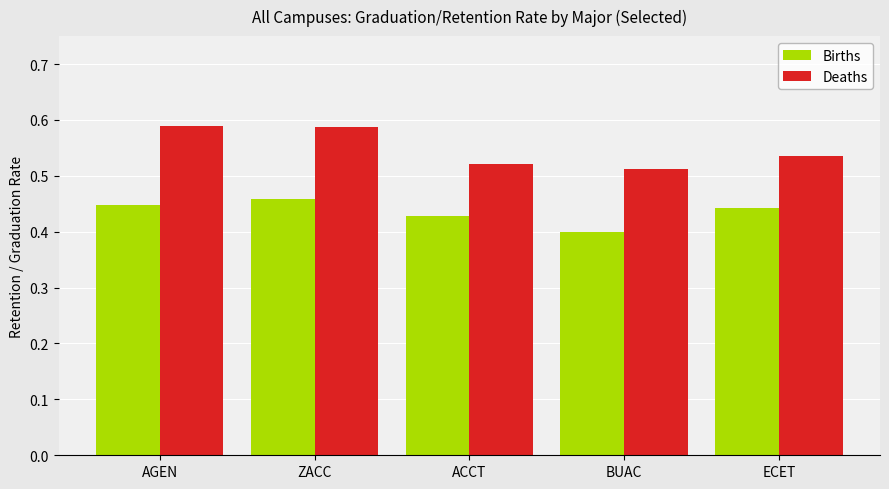

What are all the series names shown in the legend?

Births, Deaths